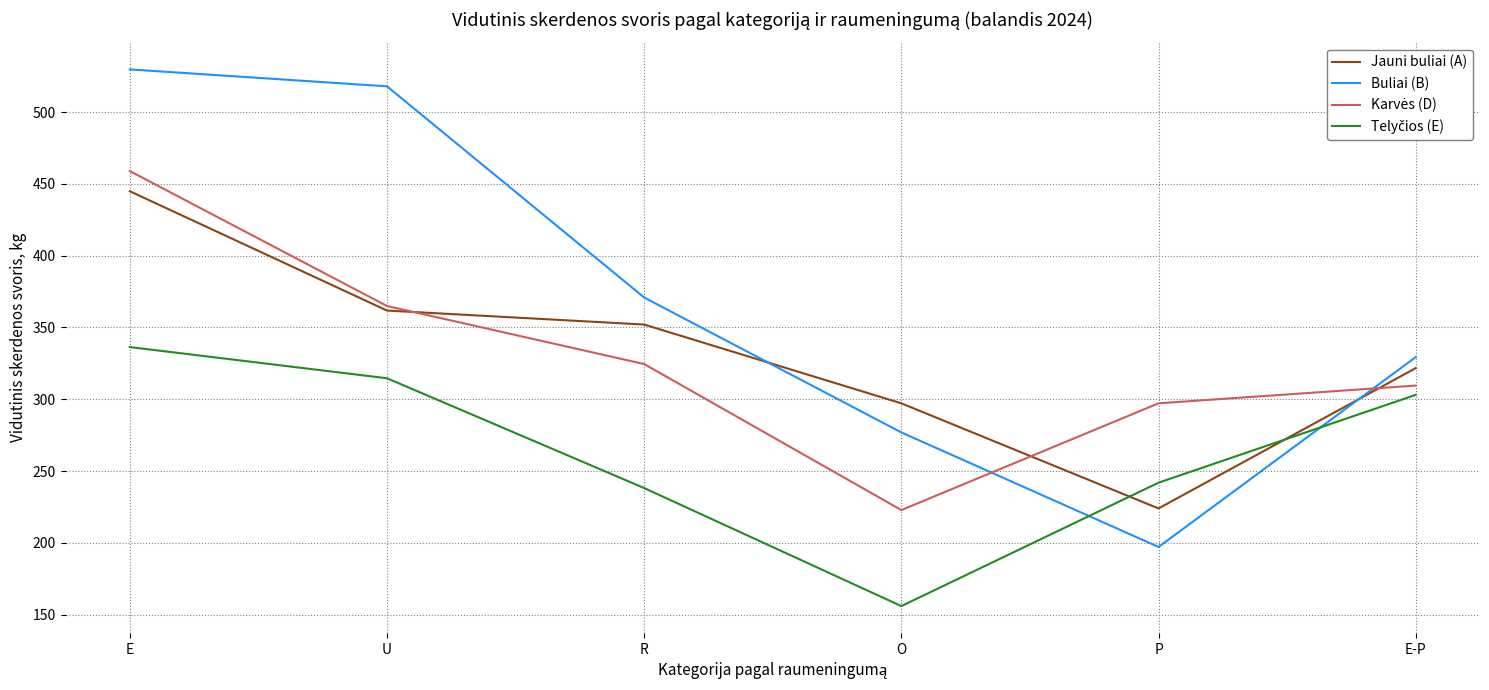

Rank the categories by Jauni buliai (A) value from highest to lowest.

E, U, R, E-P, O, P